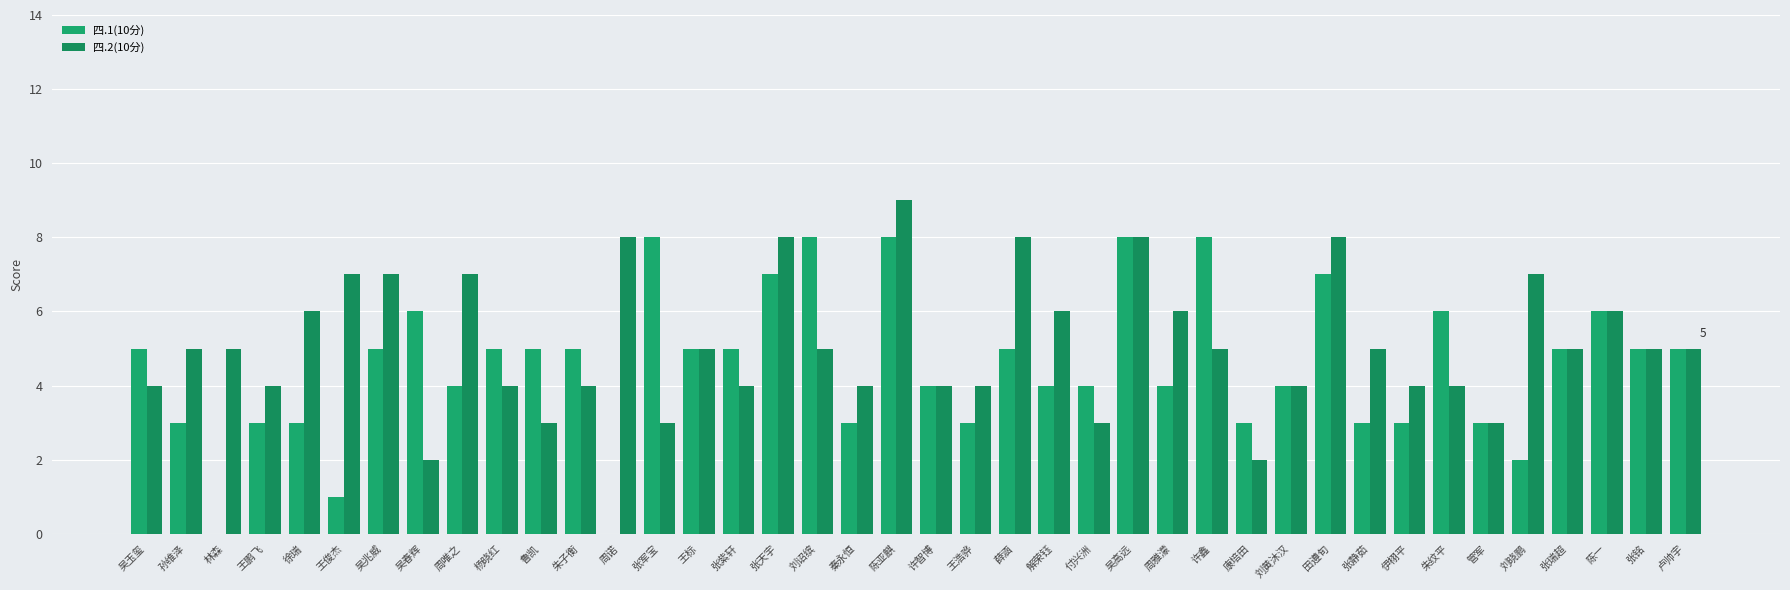

Are the bars horizontal?

No